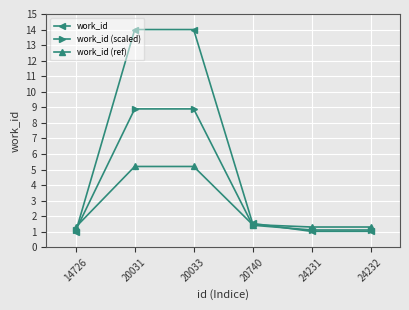

What is the difference between the maximum and minimum values in the work_id series?

13.0